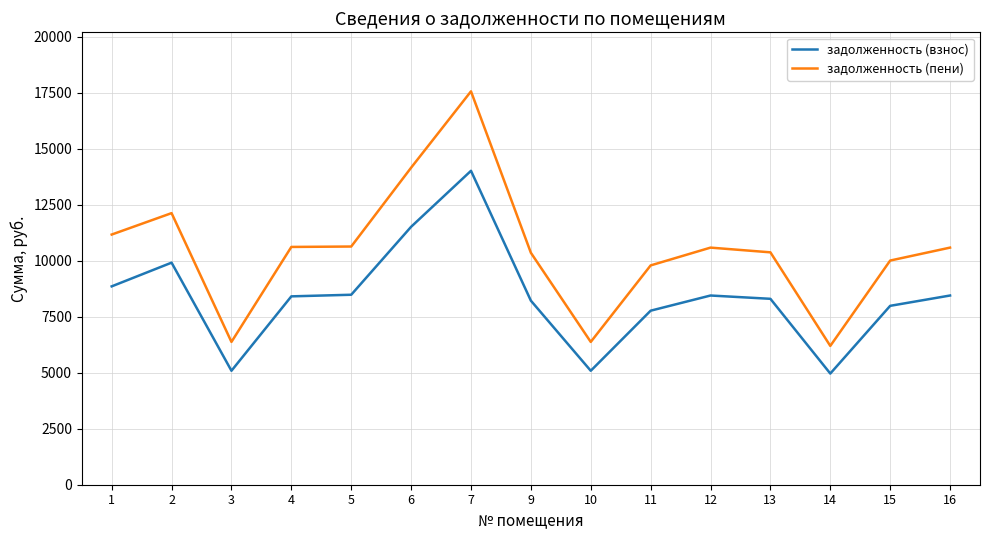

What is the sum of all задолженность (взнос) values?

125506.6